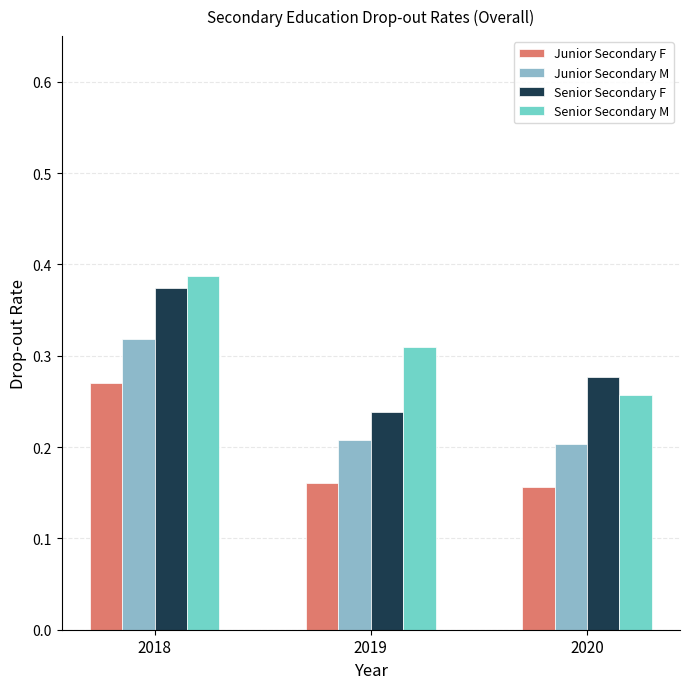

What is the sum of all Senior Secondary M values?

1.0